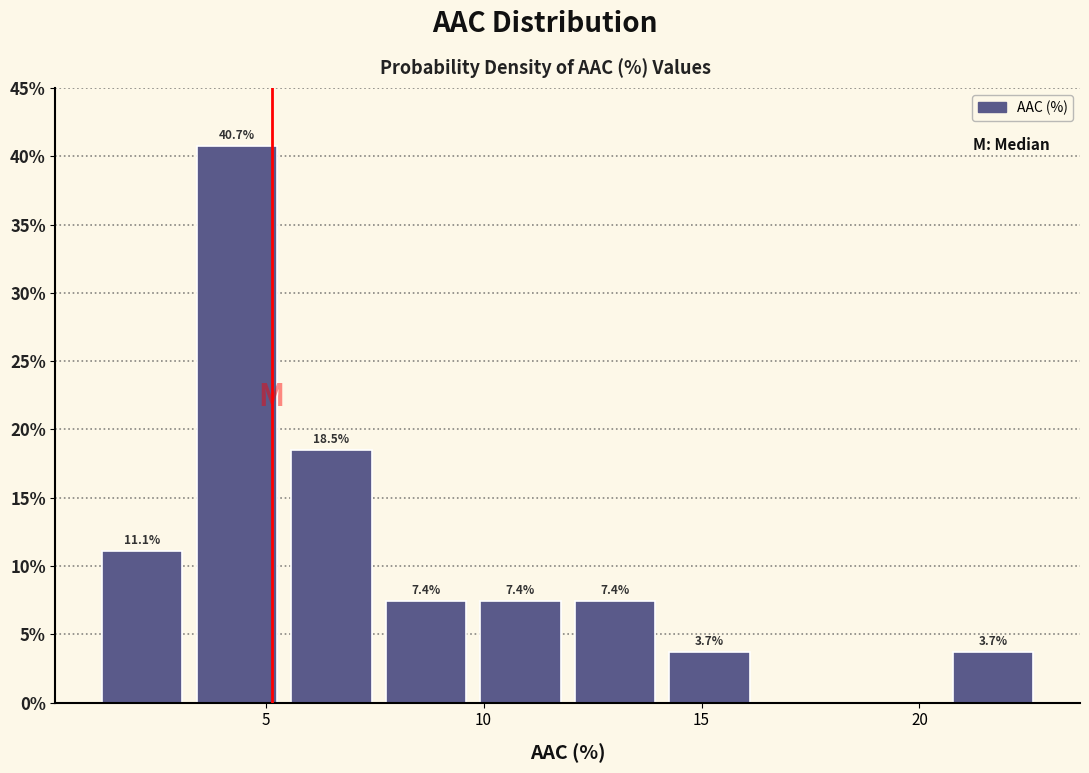

Which range on the x-axis has the tallest bar?

3.5 to 5.5